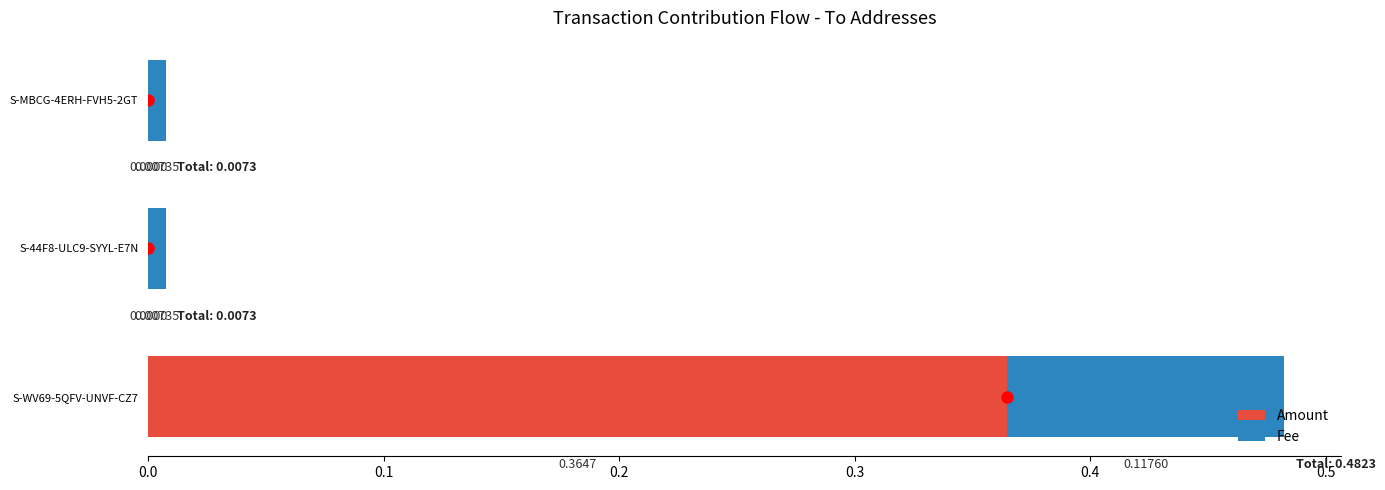

What is the total value across all series at S-WV69-5QFV-UNVF-CZ7?

0.5